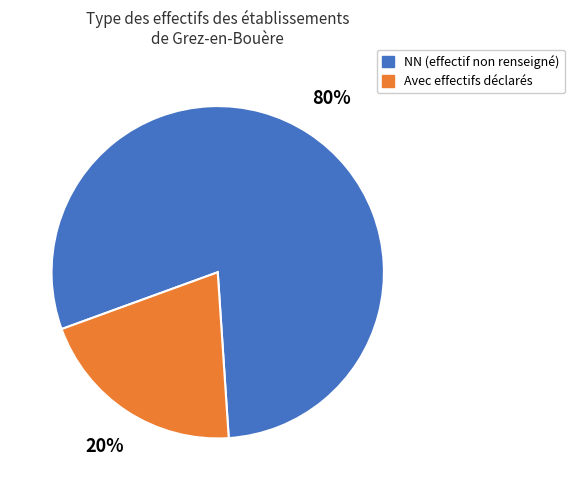

Combined, do Avec effectifs déclarés and NN (effectif non renseigné) account for over 50%?

Yes